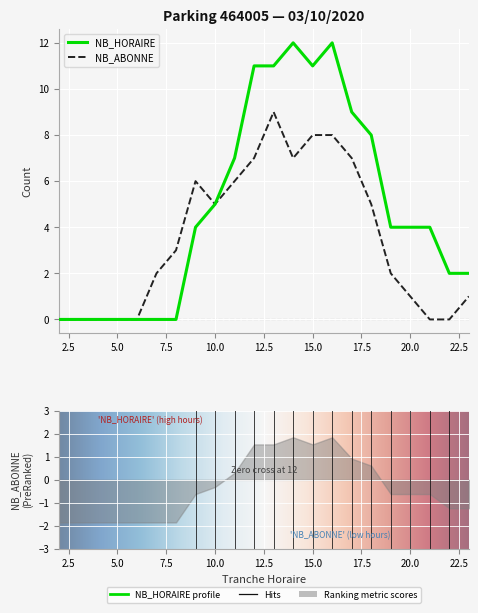

What is the value of the NB_ABONNE point at the 18th from the left?

2